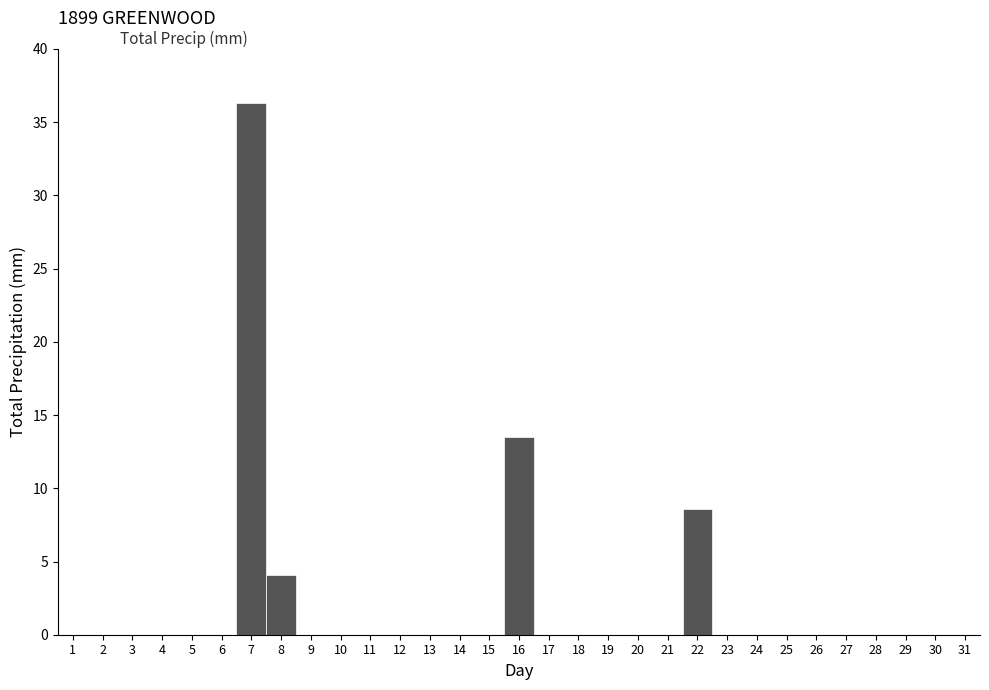

Reading left to right, list every bar in this chart as the range it spans on the x-axis followed by its height. The values are not printed on the chart, so give them approximately, as read against the axis.

0.5 to 1.5: 0
1.5 to 2.5: 0
2.5 to 3.5: 0
3.5 to 4.5: 0
4.5 to 5.5: 0
5.5 to 6.5: 0
6.5 to 7.5: 36.5
7.5 to 8.5: 4.0
8.5 to 9.5: 0
9.5 to 10.5: 0
10.5 to 11.5: 0
11.5 to 12.5: 0
12.5 to 13.5: 0
13.5 to 14.5: 0
14.5 to 15.5: 0
15.5 to 16.5: 13.5
16.5 to 17.5: 0
17.5 to 18.5: 0
18.5 to 19.5: 0
19.5 to 20.5: 0
20.5 to 21.5: 0
21.5 to 22.5: 8.5
22.5 to 23.5: 0
23.5 to 24.5: 0
24.5 to 25.5: 0
25.5 to 26.5: 0
26.5 to 27.5: 0
27.5 to 28.5: 0
28.5 to 29.5: 0
29.5 to 30.5: 0
30.5 to 31.5: 0